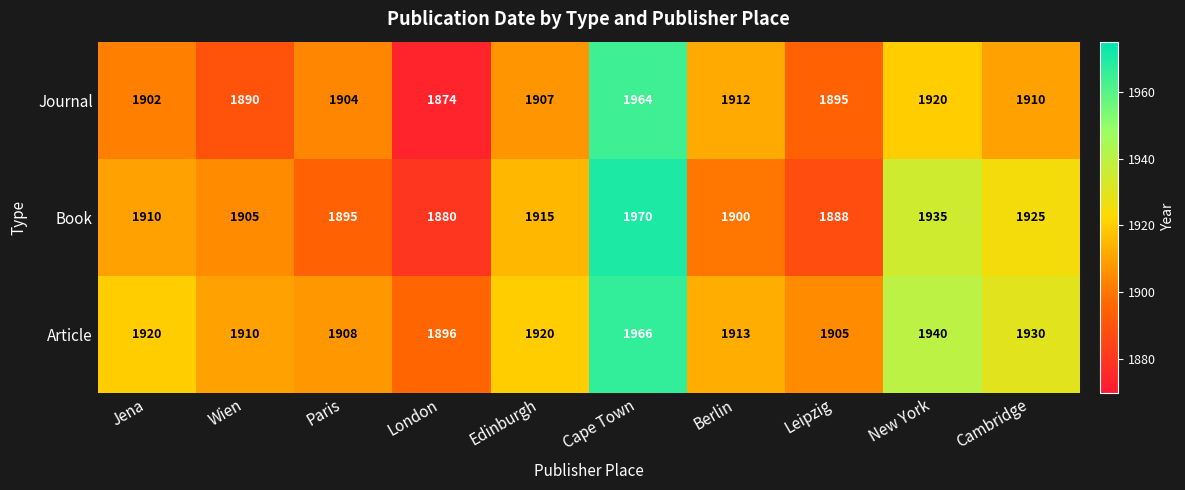

How many data points does each series have?

10